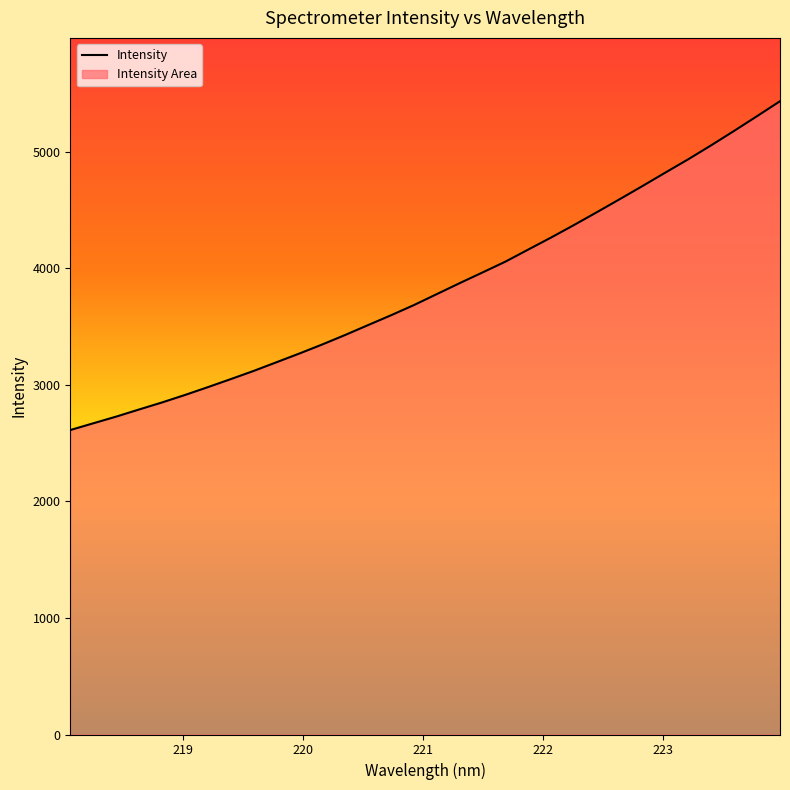

What is the smallest value displayed?

2612.6